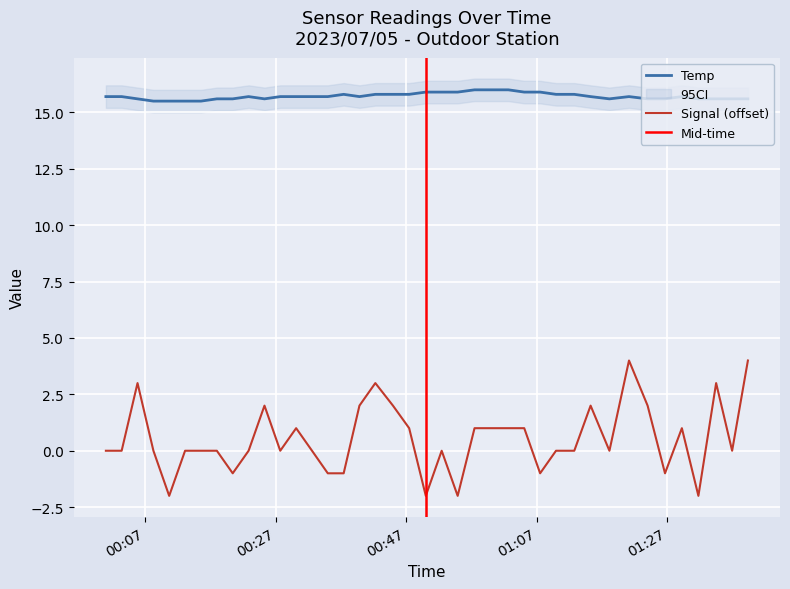

What is the minimum value for Temp?

15.5